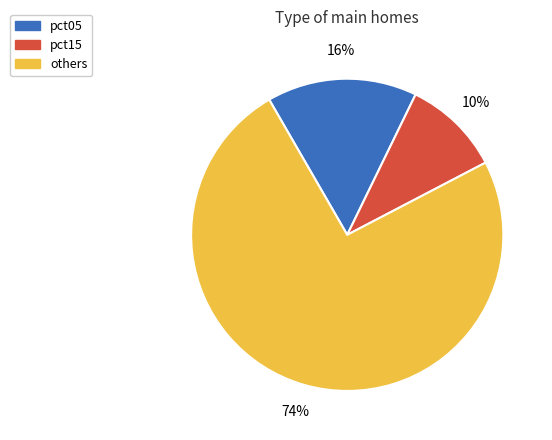

To the nearest percent, what is the difference between the largest and smallest slice percentages?

64%